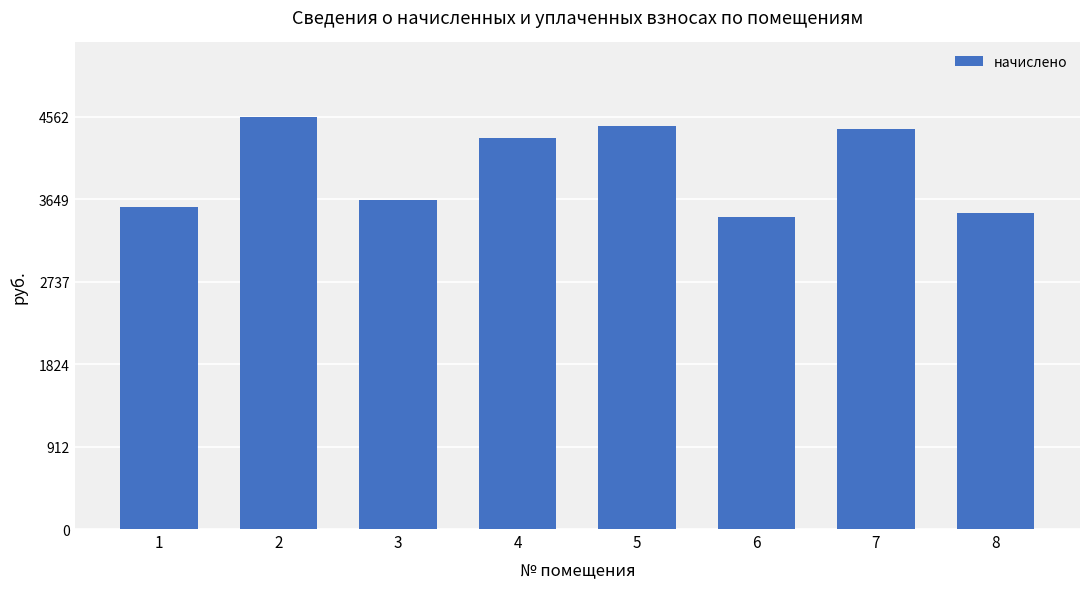

What is the smallest value displayed?

3452.8